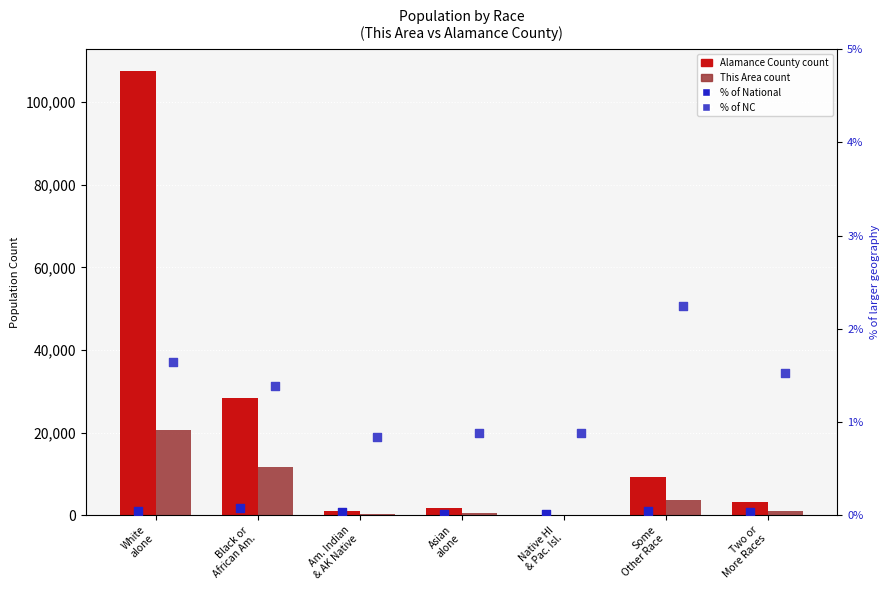

Which series has the largest total across all categories?

Alamance County